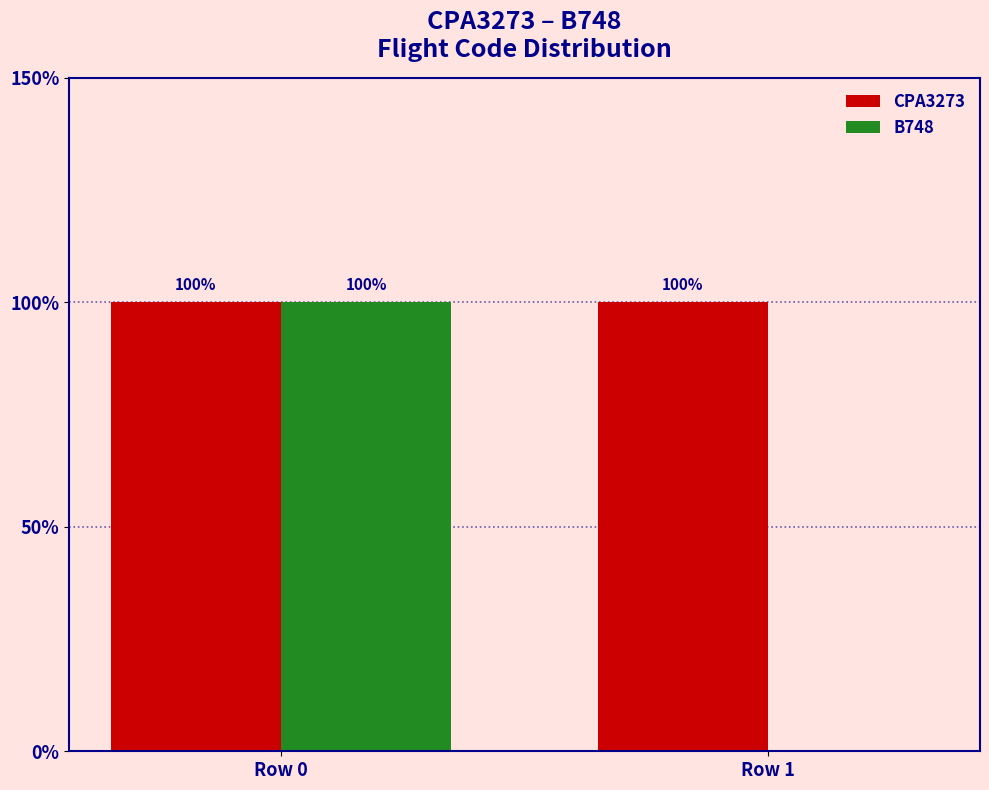

Is the value of CPA3273 at Row 1 greater than the value of B748 at Row 1?

Yes